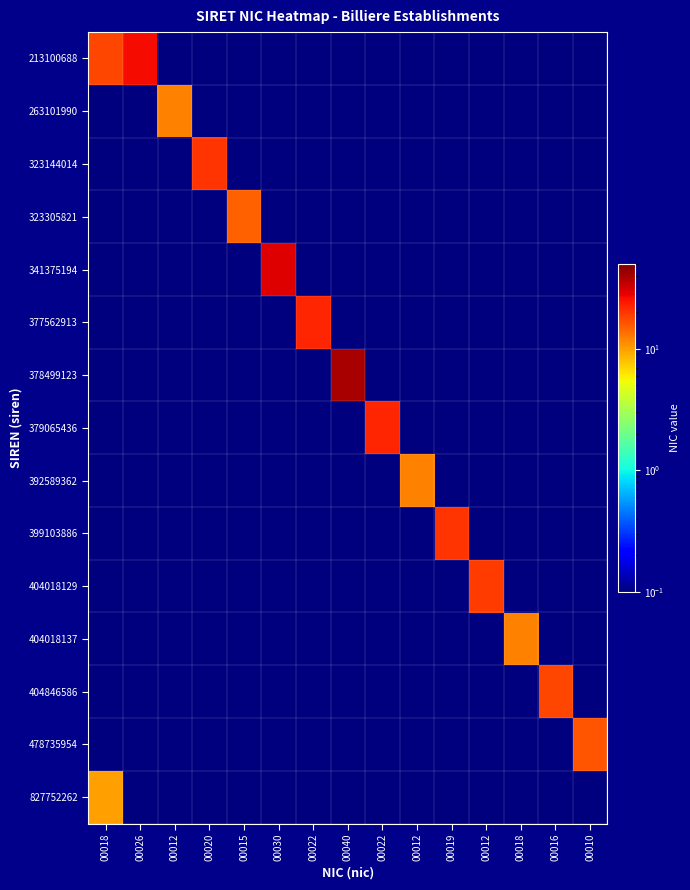

What is the total value across all series at 00020?

20.1